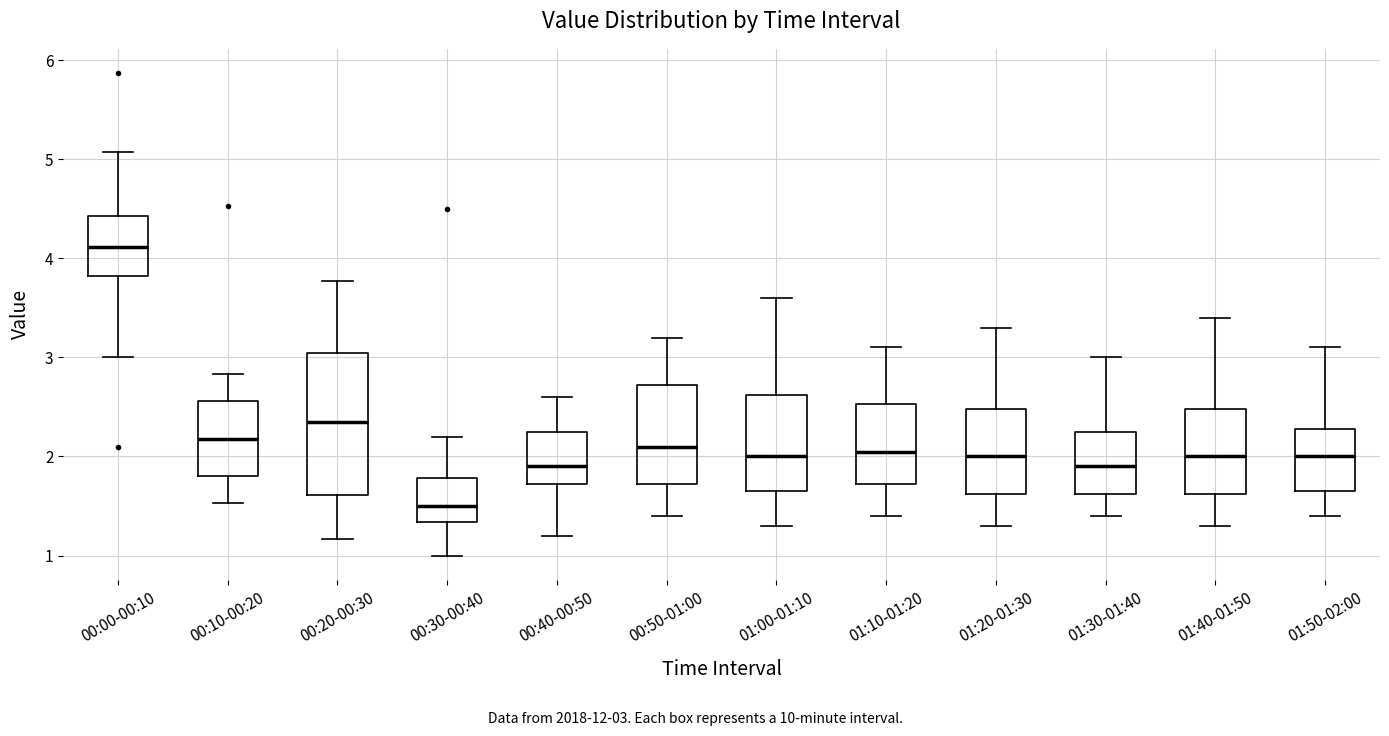

Reading left to right, transcribe this box plot: for each box, give where its median line is, the range the box spans, and where its two whiskers end, as read against the y-axis. The values are not printed on the chart, so give them approximately, as read against the axis.

00:00-00:10: median 4.1, box 3.8 to 4.4, whiskers 3.0 to 5.1
00:10-00:20: median 2.2, box 1.8 to 2.6, whiskers 1.5 to 2.8
00:20-00:30: median 2.4, box 1.6 to 3.0, whiskers 1.2 to 3.8
00:30-00:40: median 1.5, box 1.3 to 1.8, whiskers 1.0 to 2.2
00:40-00:50: median 1.9, box 1.7 to 2.3, whiskers 1.2 to 2.6
00:50-01:00: median 2.1, box 1.7 to 2.7, whiskers 1.4 to 3.2
01:00-01:10: median 2.0, box 1.7 to 2.6, whiskers 1.3 to 3.6
01:10-01:20: median 2.1, box 1.7 to 2.5, whiskers 1.4 to 3.1
01:20-01:30: median 2.0, box 1.6 to 2.5, whiskers 1.3 to 3.3
01:30-01:40: median 1.9, box 1.6 to 2.3, whiskers 1.4 to 3.0
01:40-01:50: median 2.0, box 1.6 to 2.5, whiskers 1.3 to 3.4
01:50-02:00: median 2.0, box 1.7 to 2.3, whiskers 1.4 to 3.1